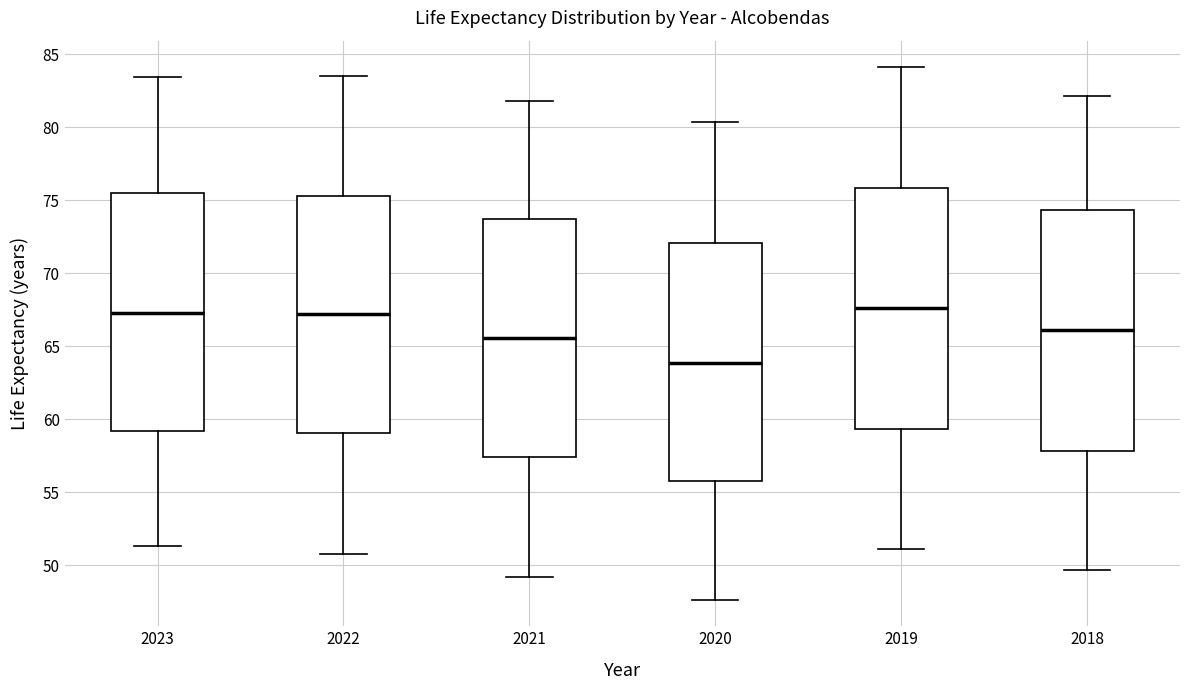

Where is the upper edge of the box at x = 2023 on the y-axis? The values are not printed on the chart, so give them approximately, as read against the axis.

75.5